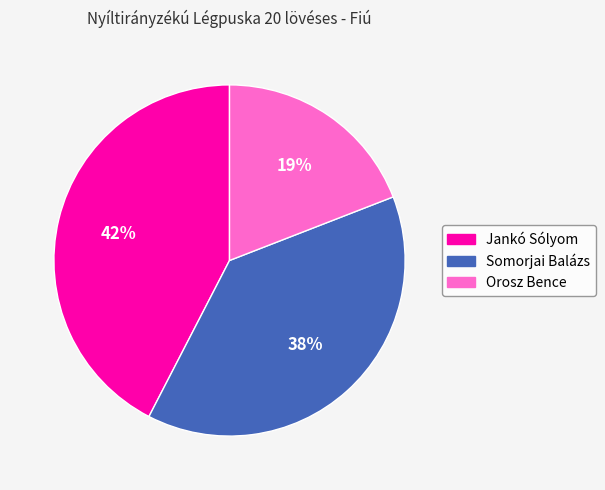

What is the ratio of the value at Jankó Sólyom to the value at Somorjai Balázs?

1.1